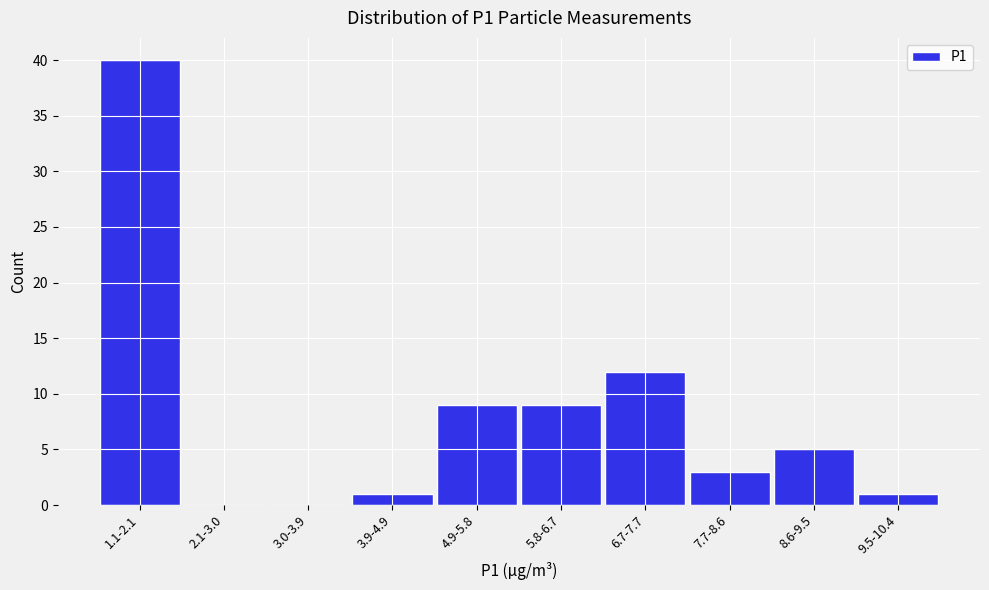

Reading right to left, extract all data points from this chart.

9.5-10.4=1	8.6-9.5=5	7.7-8.6=3	6.7-7.7=12	5.8-6.7=9	4.9-5.8=9	3.9-4.9=1	3.0-3.9=0	2.1-3.0=0	1.1-2.1=40